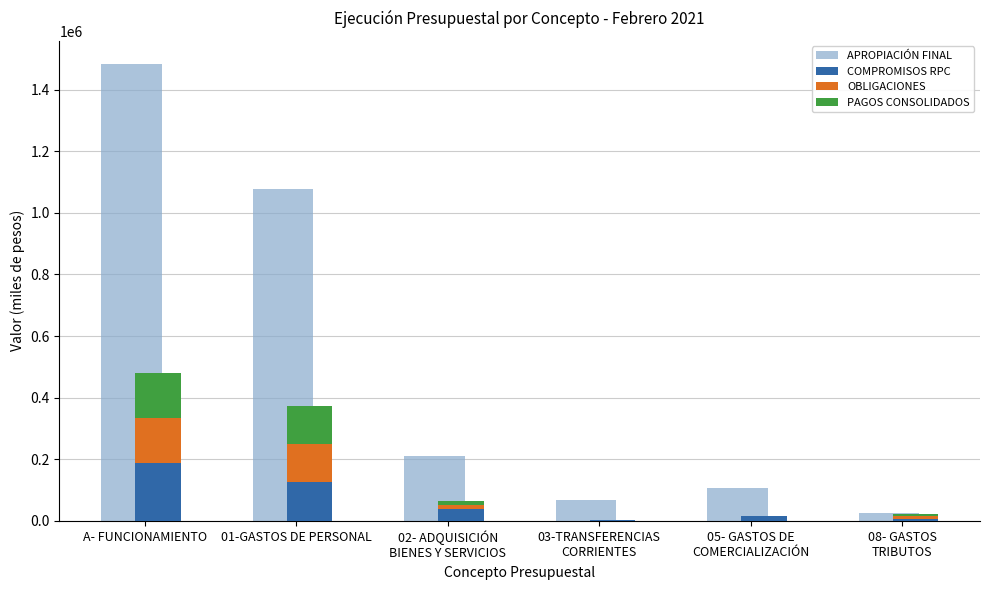

At which label does OBLIGACIONES first exceed 14230?

A- FUNCIONAMIENTO